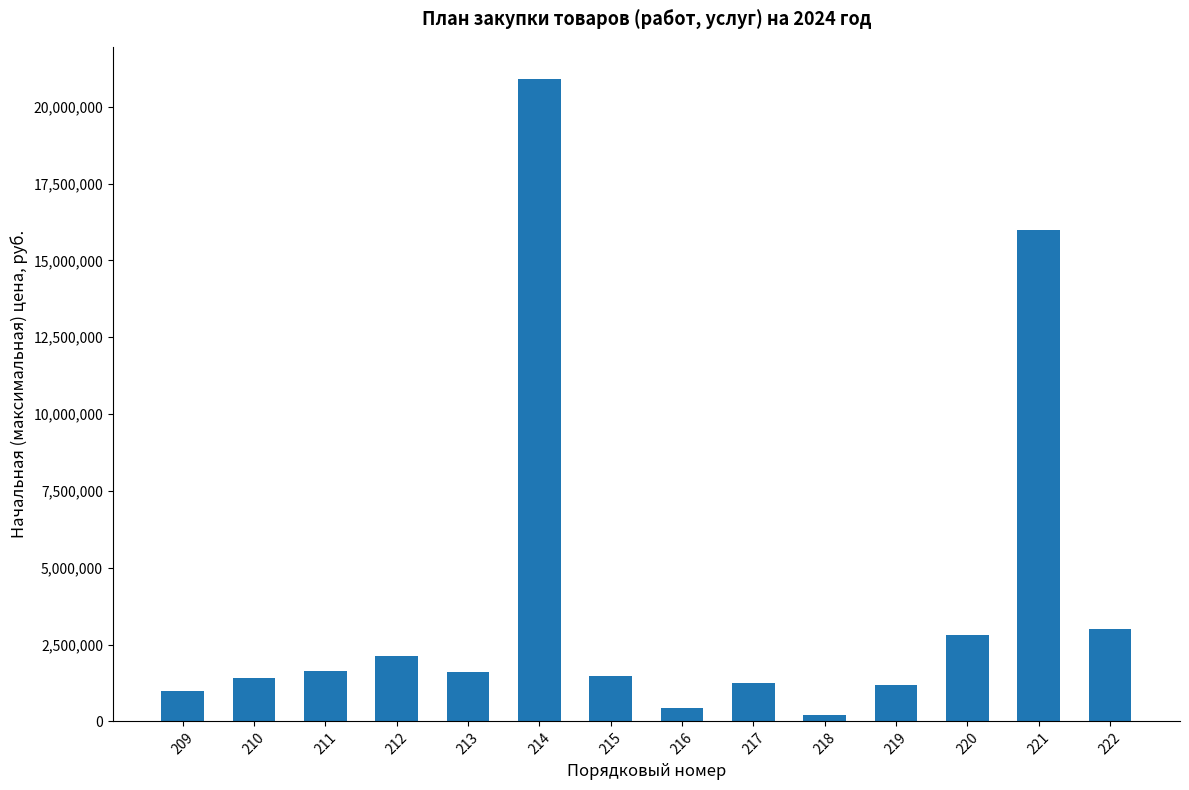

Is it true that the value at 215 is 1482645.0?

True